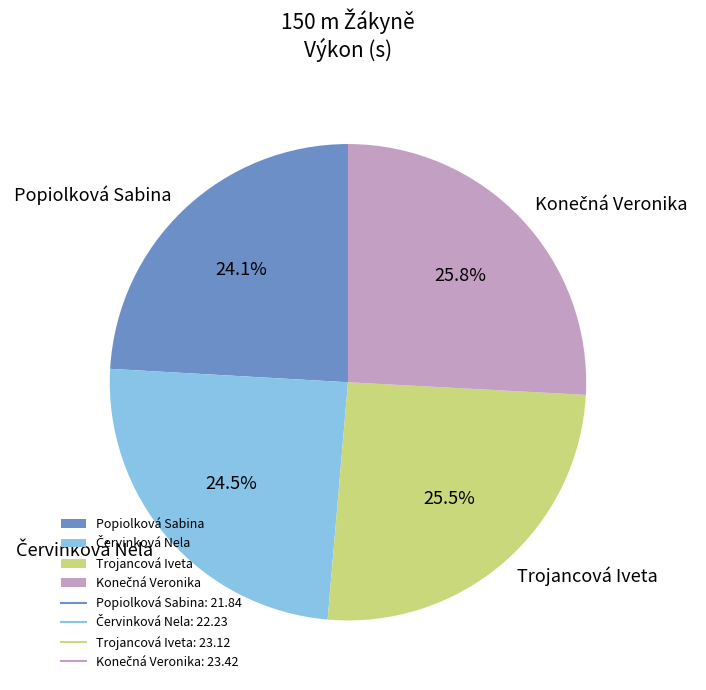

Is Trojancová Iveta the majority of the pie?

No